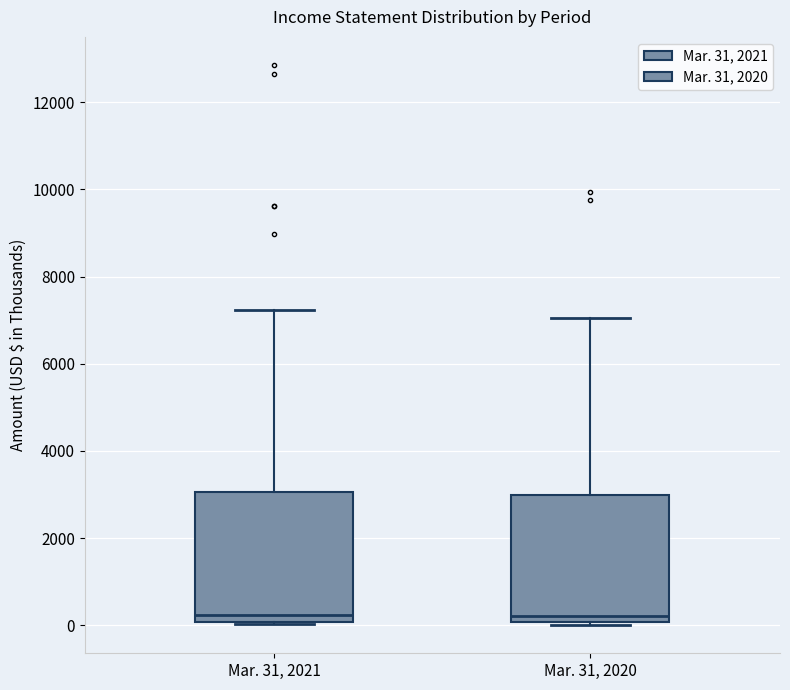

Reading left to right, read every box against the y-axis: the position of its median line, the range the box covers, and the ends of its whiskers. The values are not printed on the chart, so give them approximately, as read against the axis.

Mar. 31, 2021: median 200, box 0 to 3000, whiskers 0 to 7200
Mar. 31, 2020: median 200, box 0 to 3000, whiskers 0 (just below the box's lower edge) to 7000